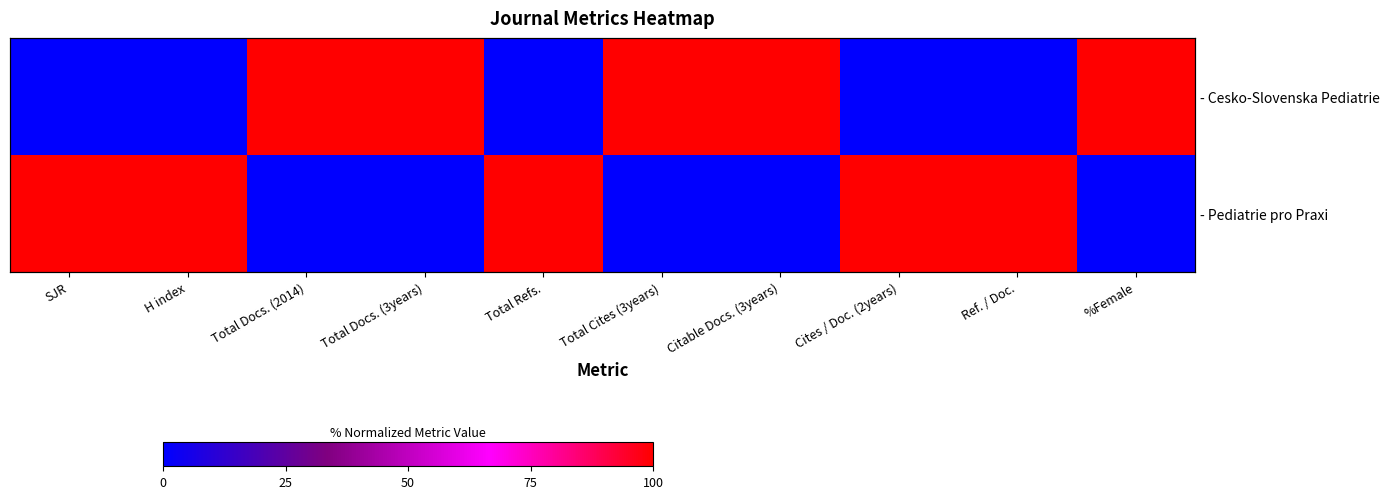

What is the total value across all series at Citable Docs. (3years)?

100